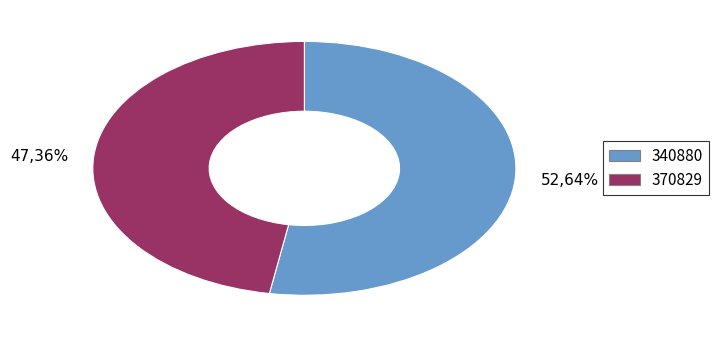

Is it true that 370829 is 37% of the pie?

False